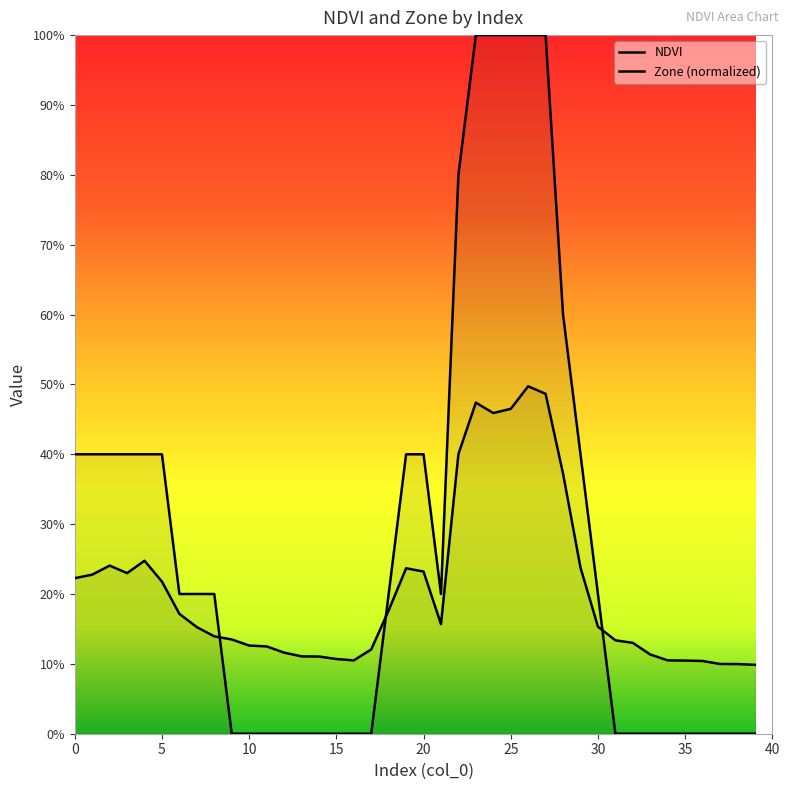

Reading right to left, what are all the values shown in this chart?

NDVI: 0.1	0.1	0.1	0.1	0.1	0.1	0.1	0.1	0.1	0.2	0.2	0.4	0.5	0.5	0.5	0.5	0.5	0.4	0.2	0.2	0.2	0.2	0.1	0.1	0.1	0.1	0.1	0.1	0.1	0.1	0.1	0.1	0.2	0.2	0.2	0.2	0.2	0.2	0.2	0.2
Zone (normalized): 0.0	0.0	0.0	0.0	0.0	0.0	0.0	0.0	0.0	0.2	0.4	0.6	1.0	1.0	1.0	1.0	1.0	0.8	0.2	0.4	0.4	0.2	0.0	0.0	0.0	0.0	0.0	0.0	0.0	0.0	0.0	0.2	0.2	0.2	0.4	0.4	0.4	0.4	0.4	0.4